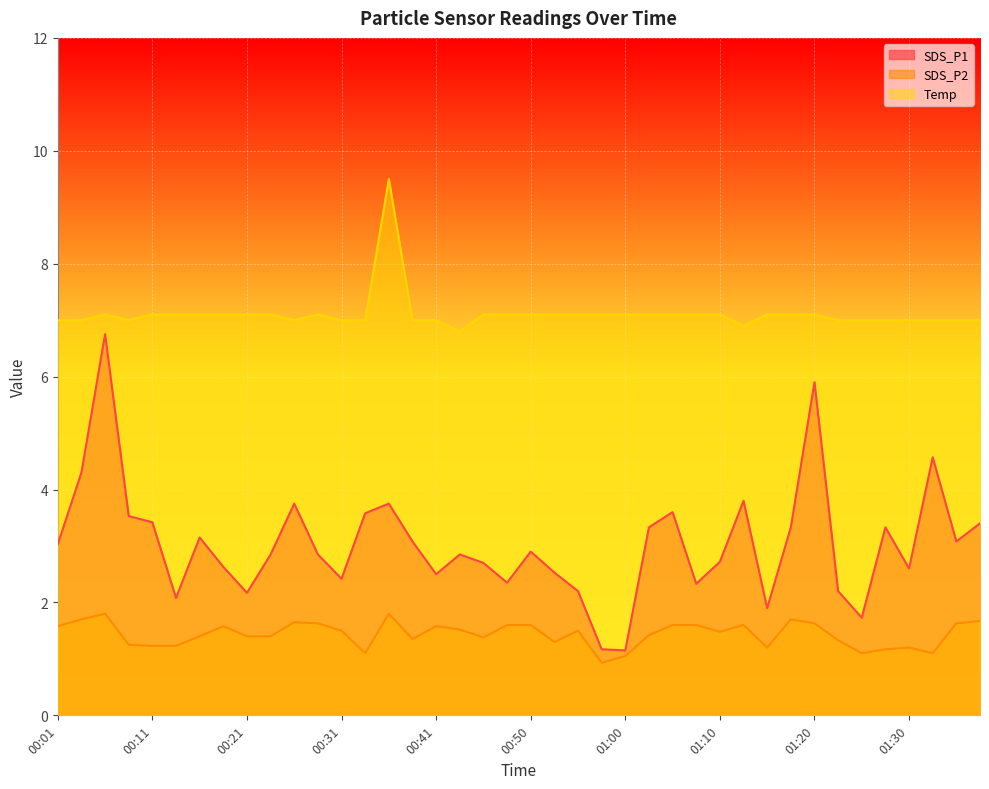

Does the chart display data point markers on the line(s)?

No